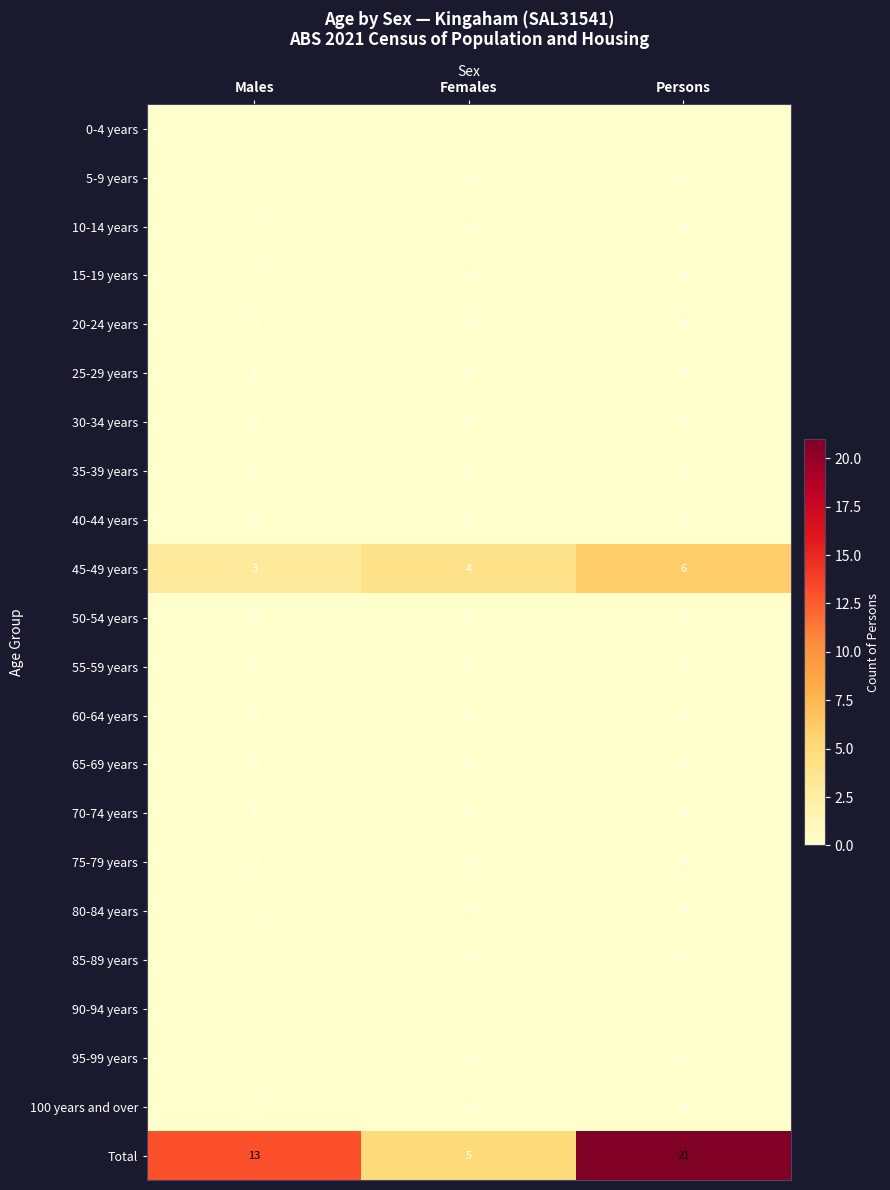

What is the spread (max minus min) of values at Persons?

21